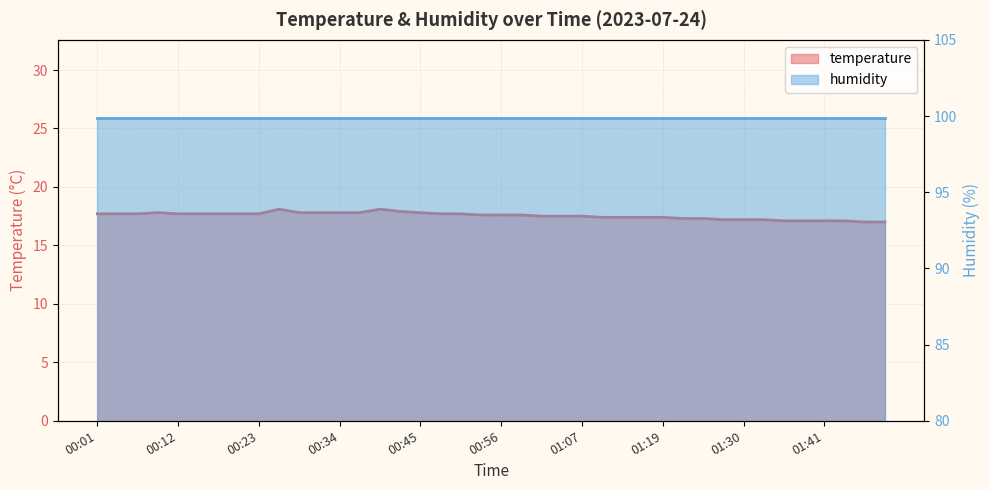

Approximately how many times larger is the value at 00:15 compared to 00:45?

1.0